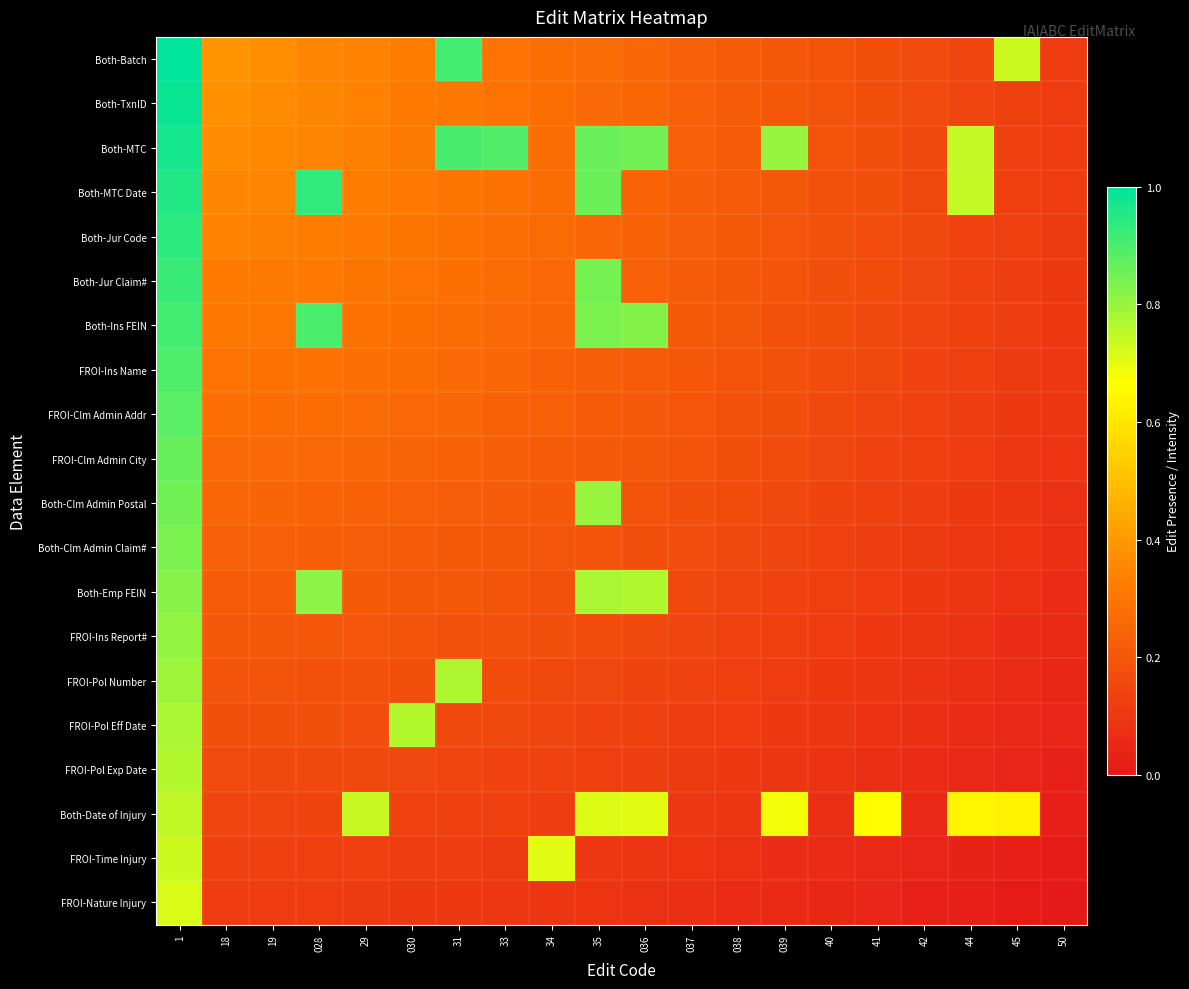

What is the total value across all series at 40?

2.8